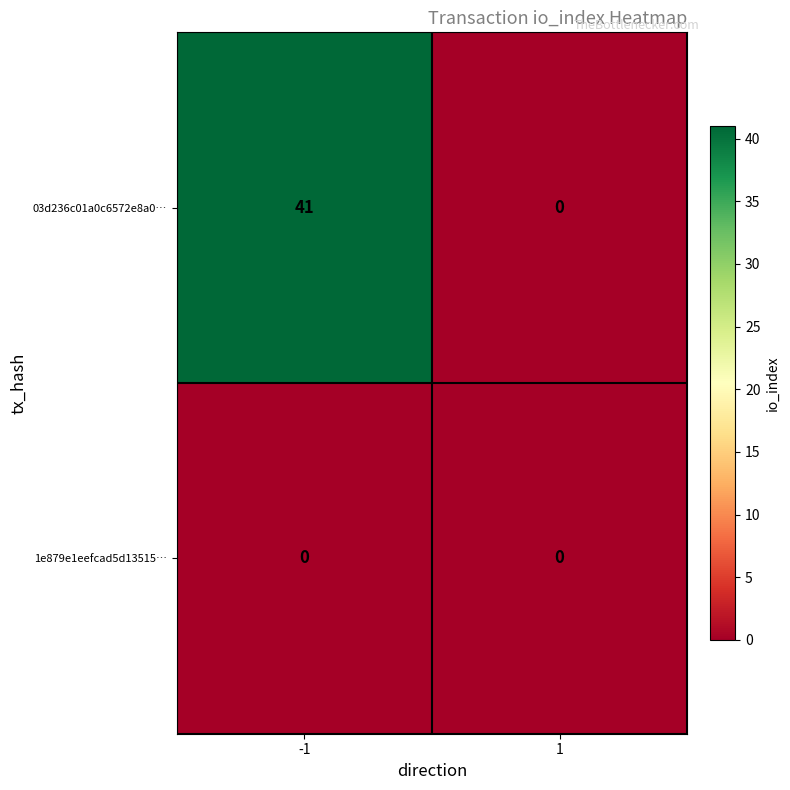

At which category is the sum across all series the highest?

-1